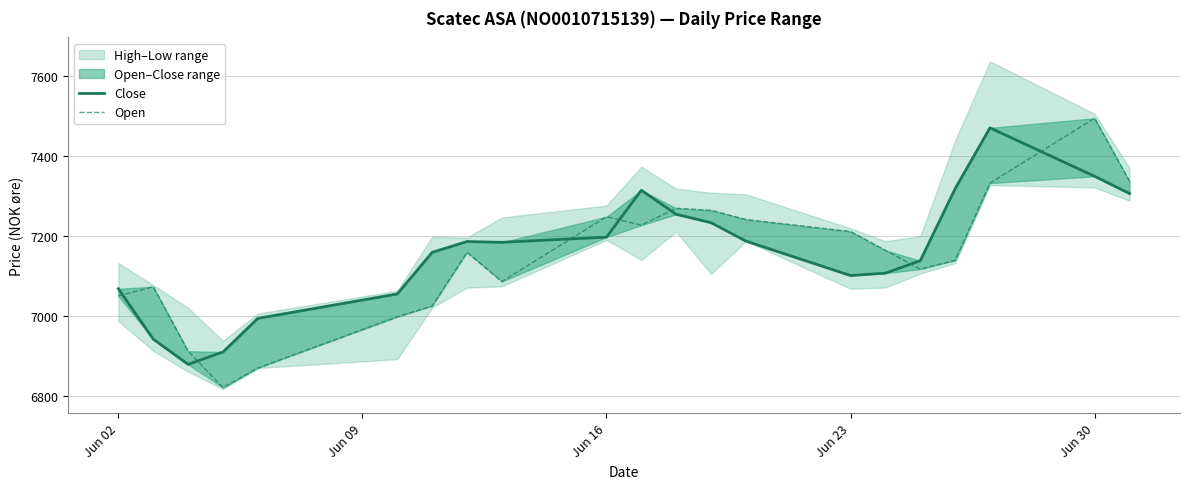

How many intersections are there between Close and Open?

7